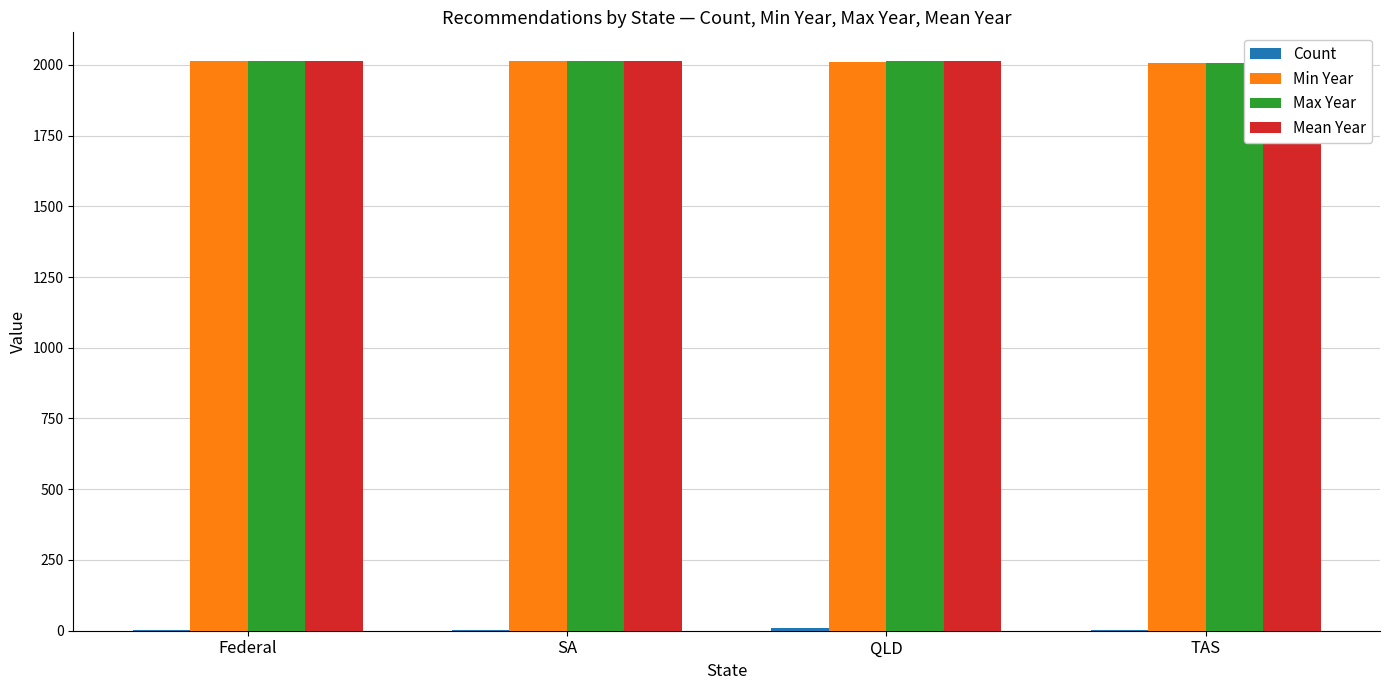

Count the Min Year values in the range 2009 to 2013.

3